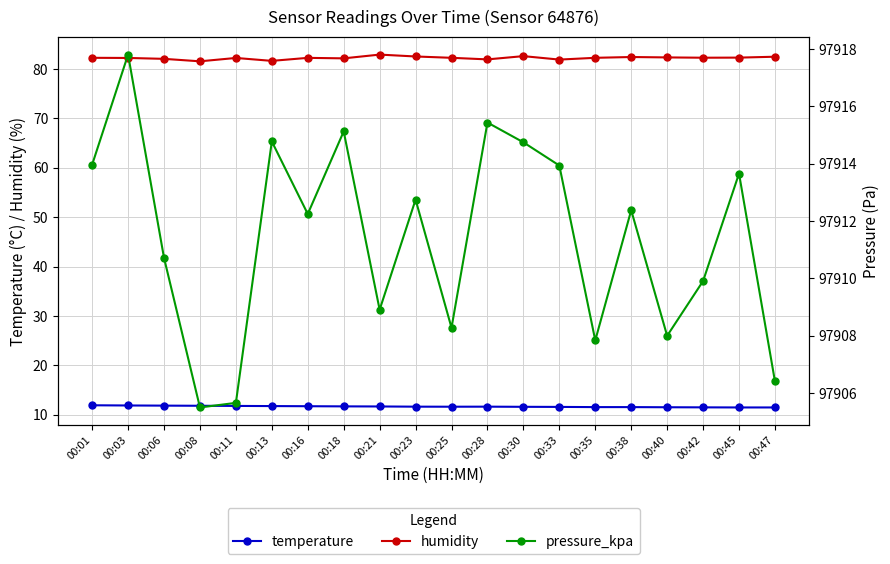

What is the difference between the pressure_kpa values at 00:03 and 00:40?

9.8